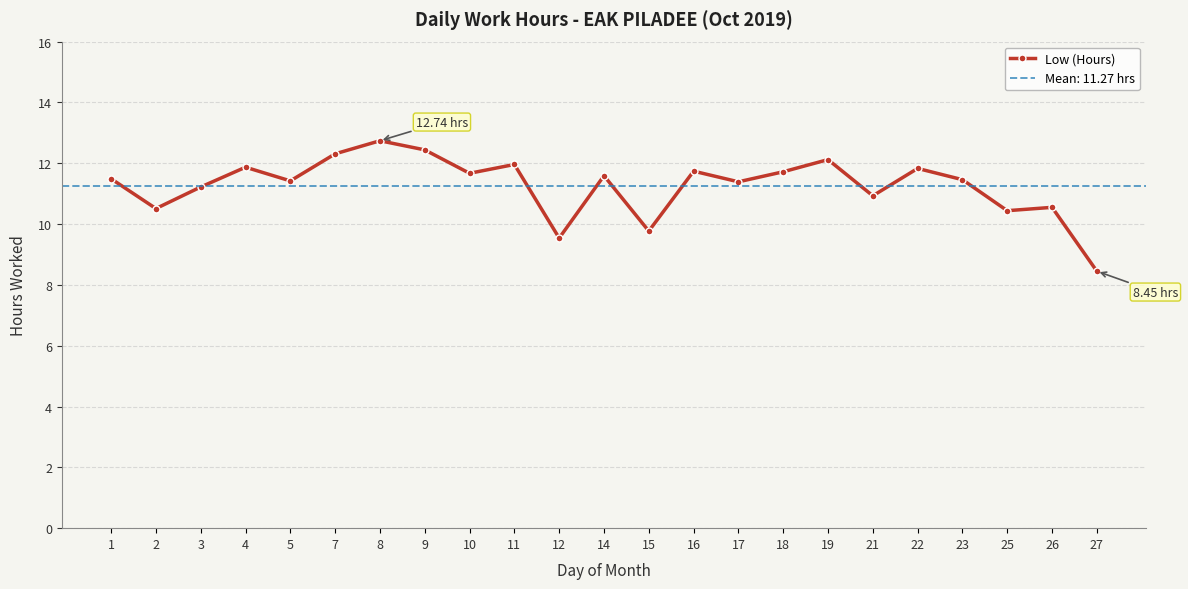

Read the value at 9.

12.4